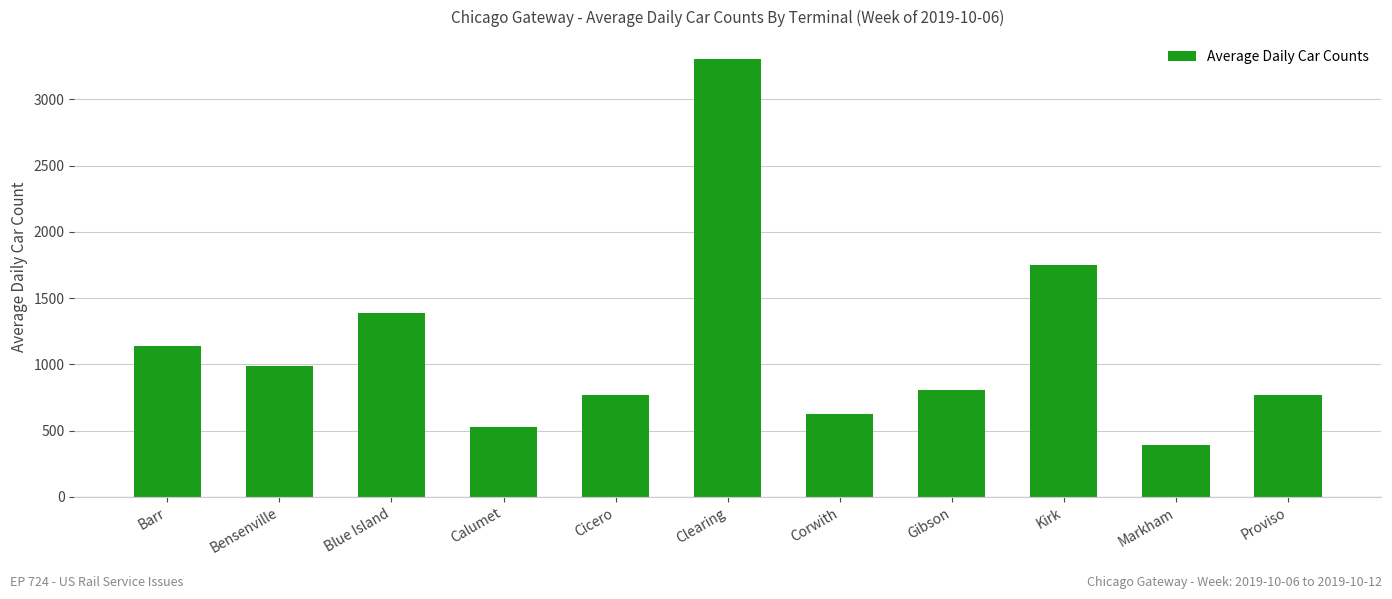

How many categories are shown in the chart?

11